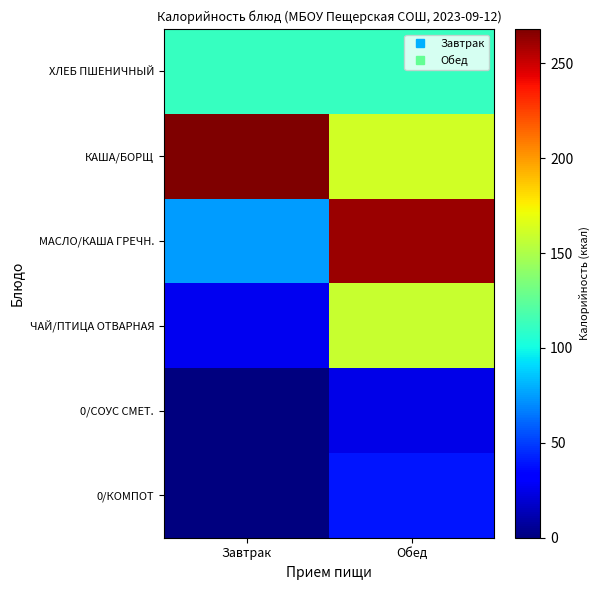

Between Завтрак and Обед, which series saw the biggest shift?

МАСЛО/КАША ГРЕЧН.